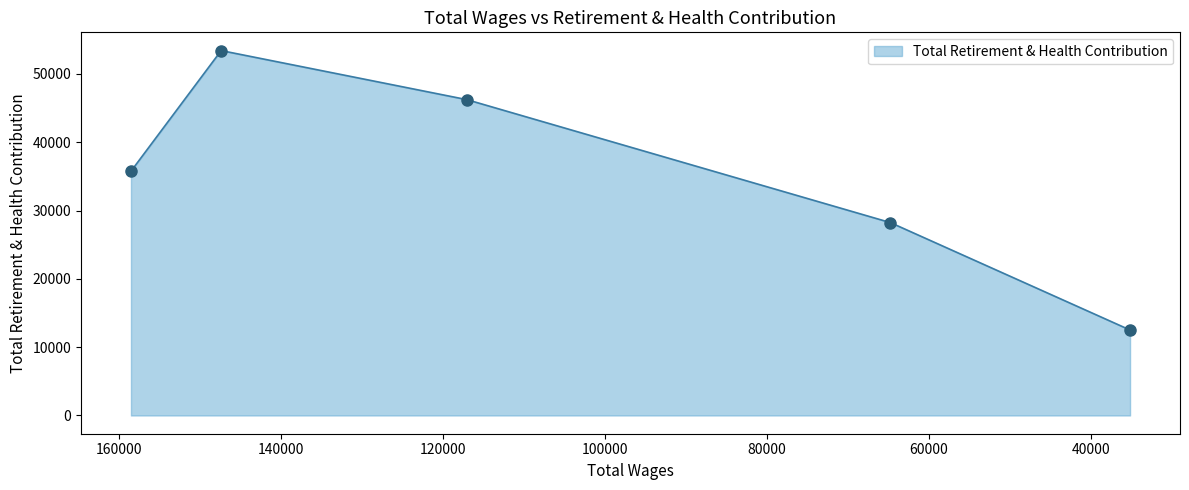

Between 64725 and 147363, which is larger?

147363